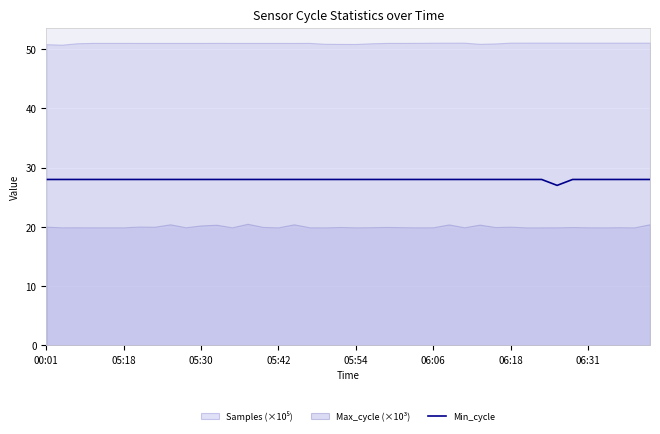

What is the difference between the maximum and minimum values?

1